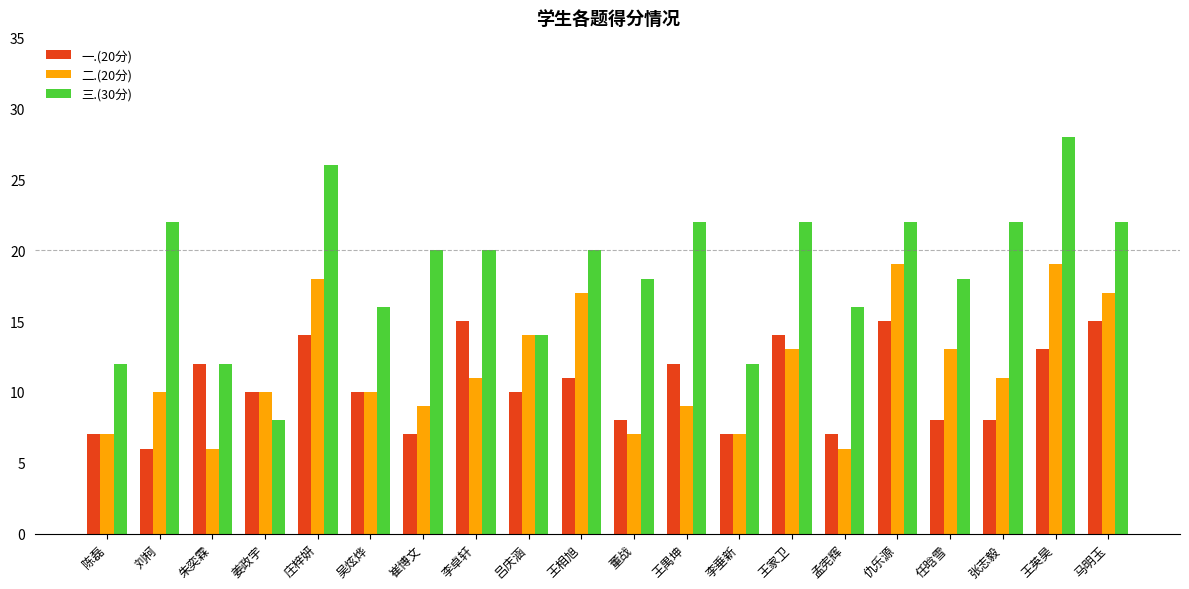

Is it true that 一.(20分) equals 6 at 马明玉?

False